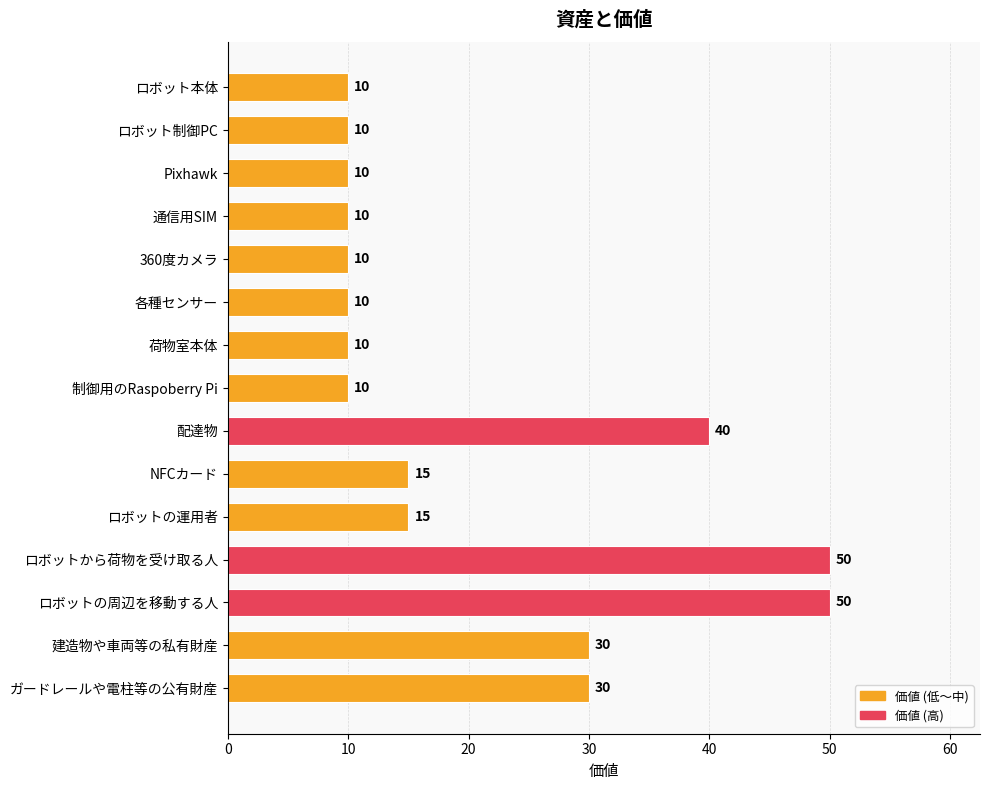

The chart shows a value of 10 at 360度カメラ. True or false?

True